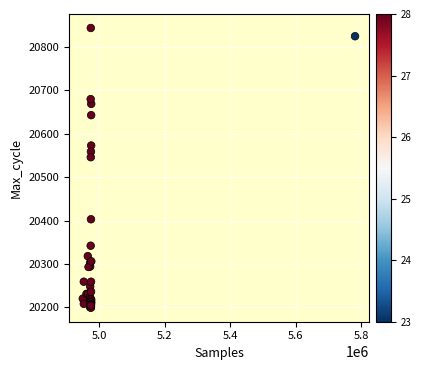

What Y value in the scatter plot is closest to 20521?

20546